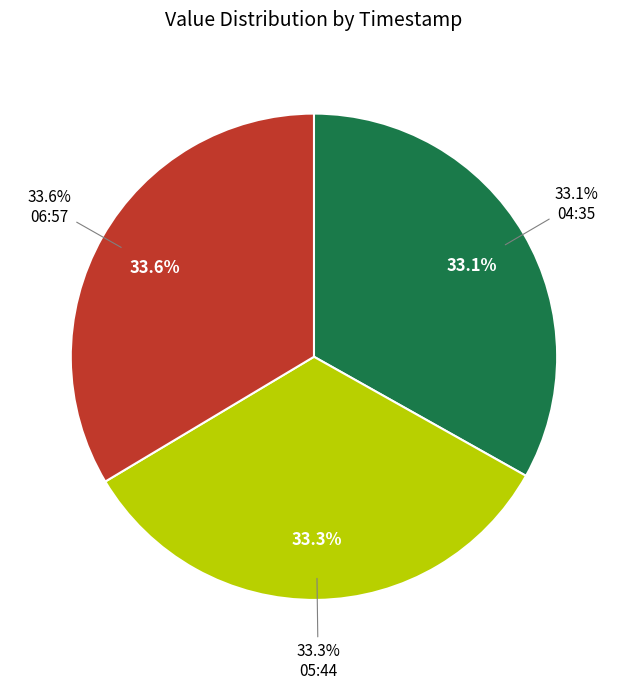

What is the smallest slice in the pie chart?

2023-03-02T04:35:09.110Z